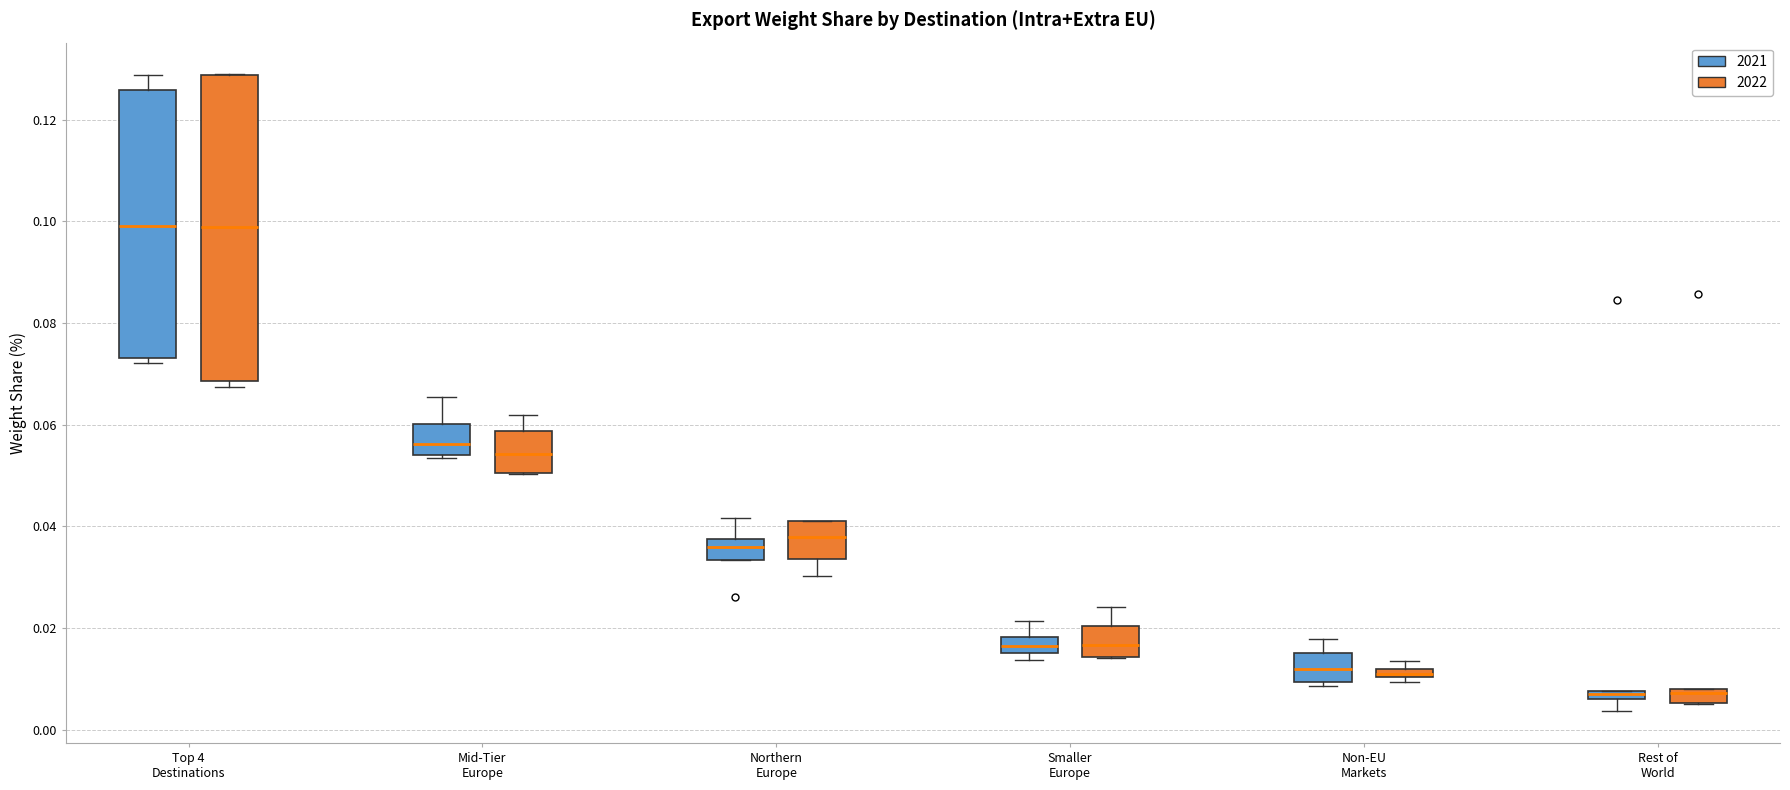

Comparing the boxes themselves (not the whiskers), which one is the tallest?

Top 4 Destinations (2022)